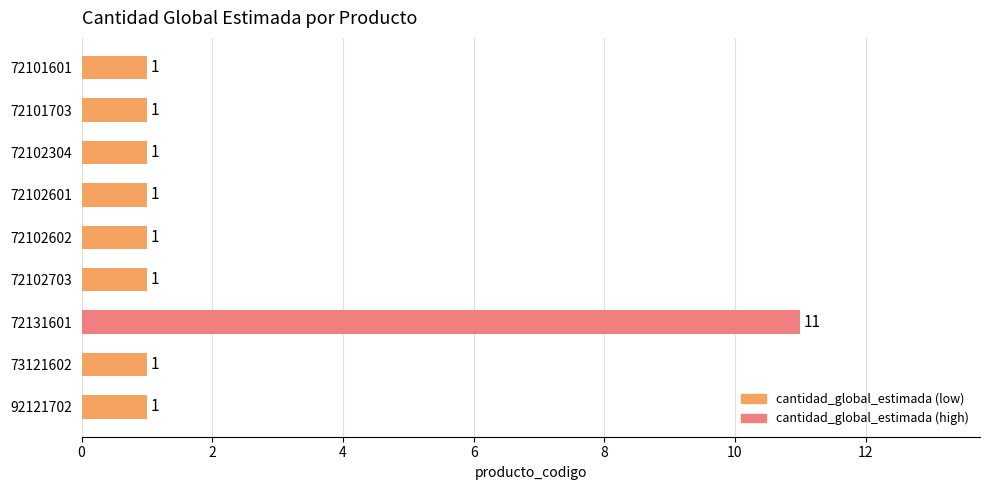

What is the ratio of the value at 72131601 to the value at 72102601?

11.0